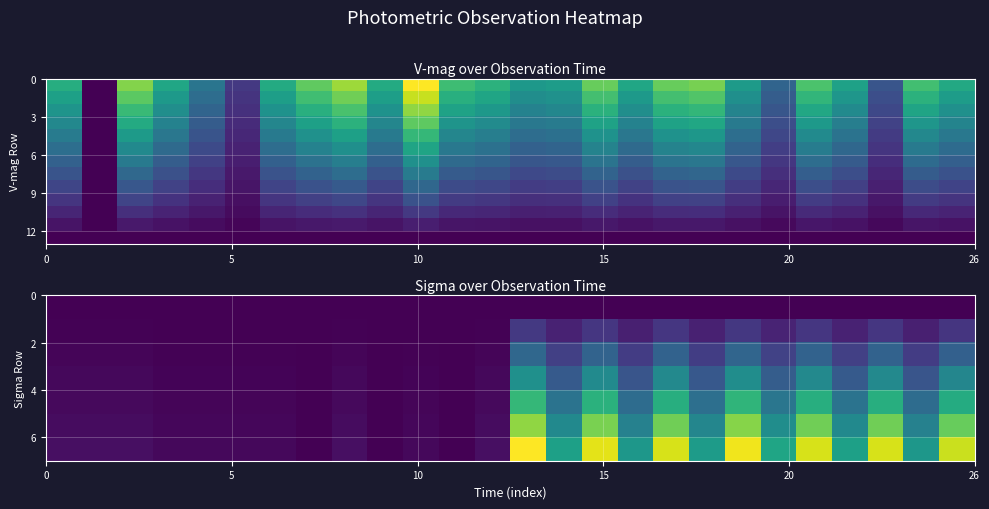

Count the number of data series in this chart.

13